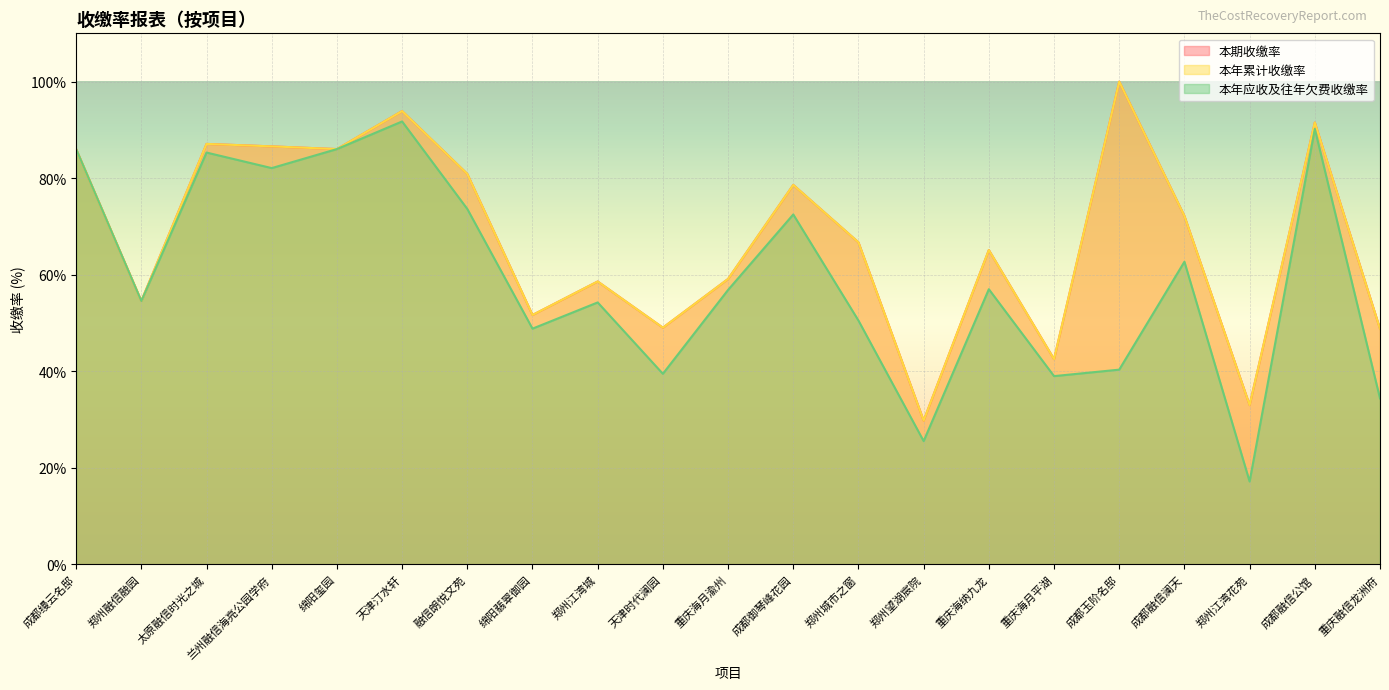

The 本年累计收缴率 series shows 59.1 at 重庆海月渝州. True or false?

True